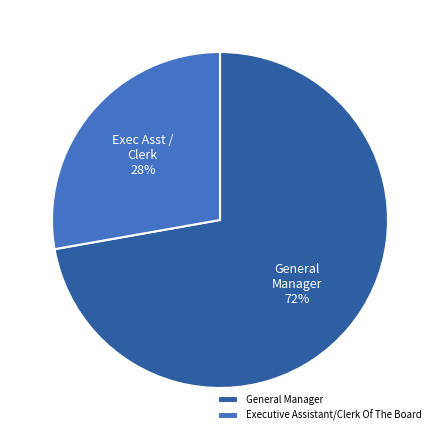

What is the smallest slice in the pie chart?

Executive Assistant/Clerk Of The Board